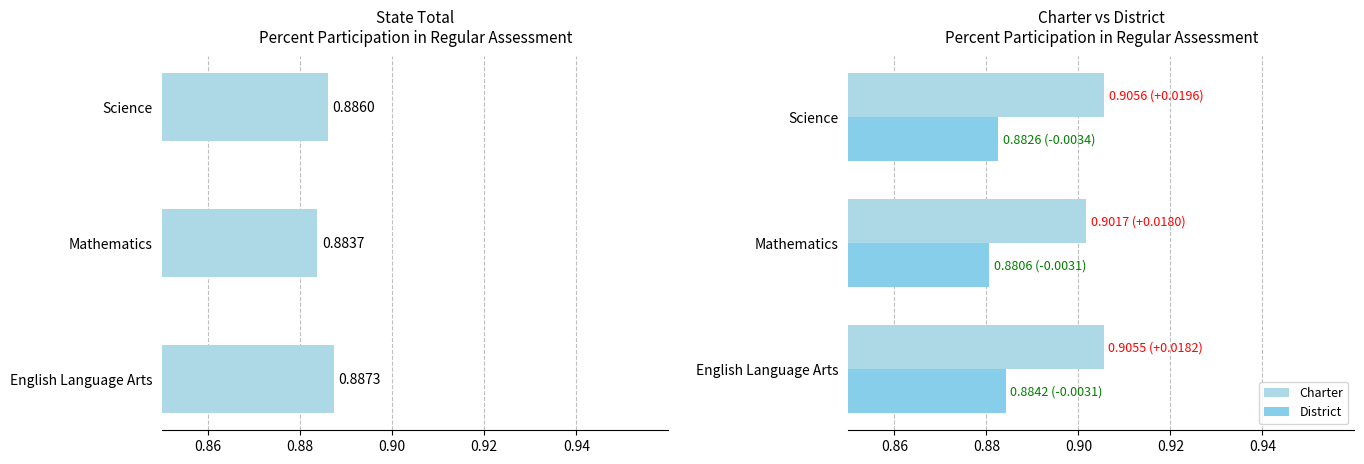

The value of NA - State Total at English Language Arts is 0.5. True or false?

False